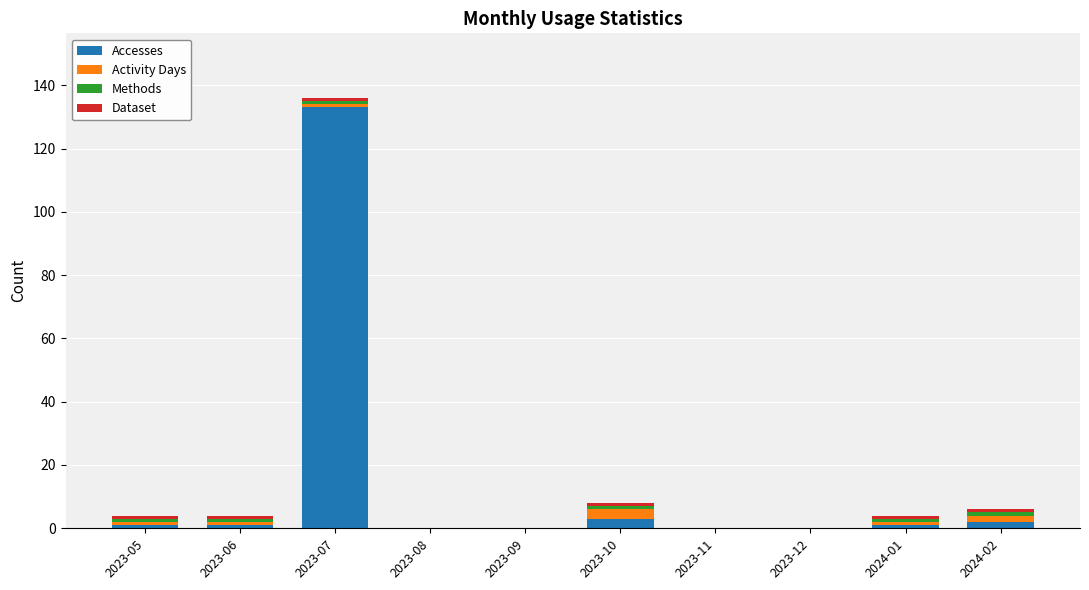

Is it true that Accesses equals 133 at 2023-07?

True